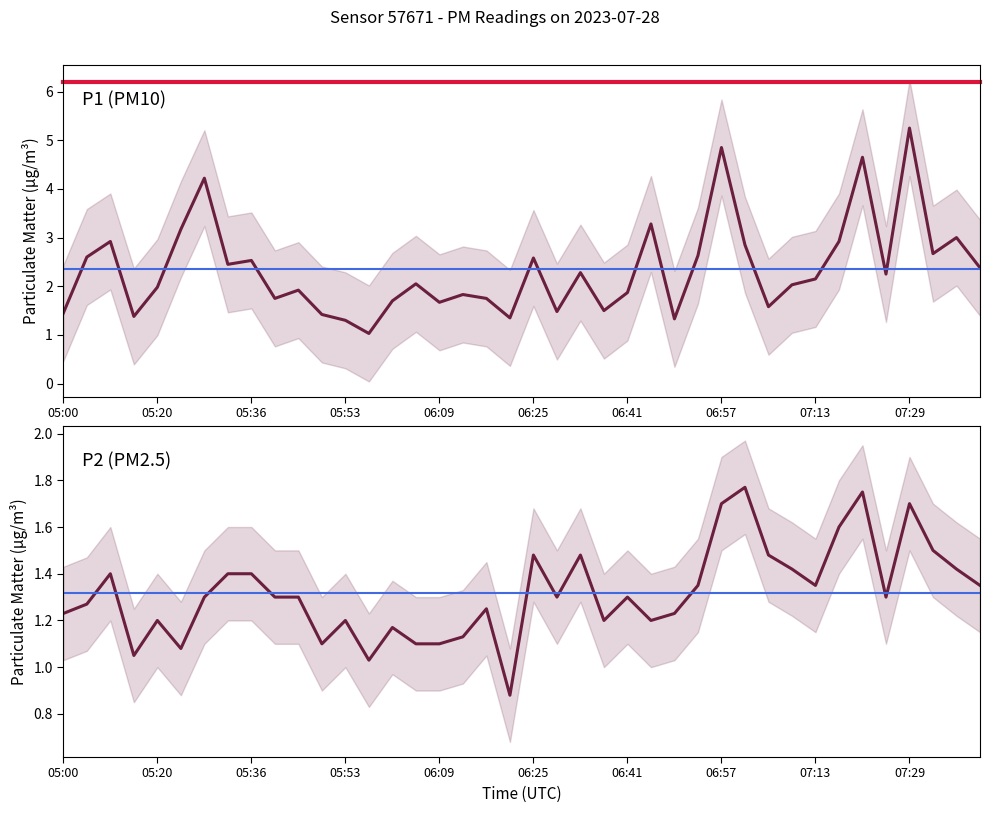

What is the average value of the P1 series?

2.4